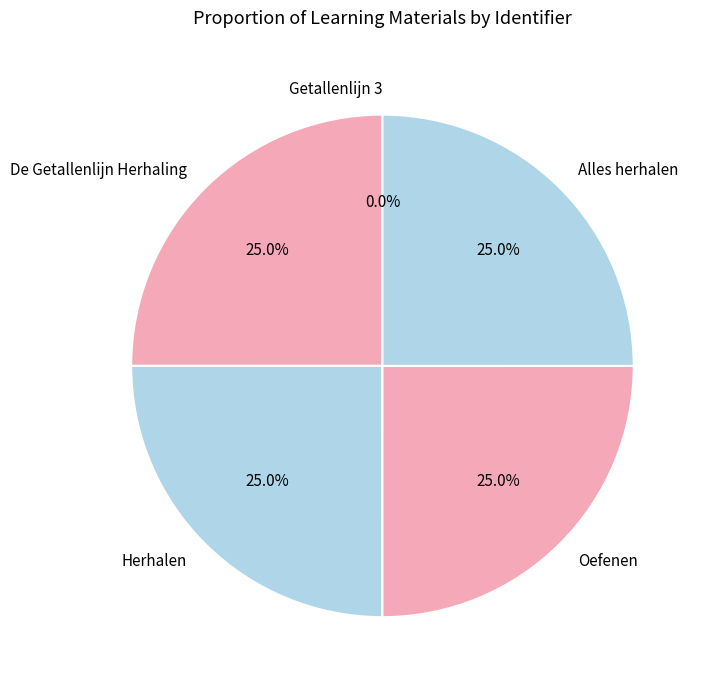

Is there any slice that represents more than half of the pie?

No